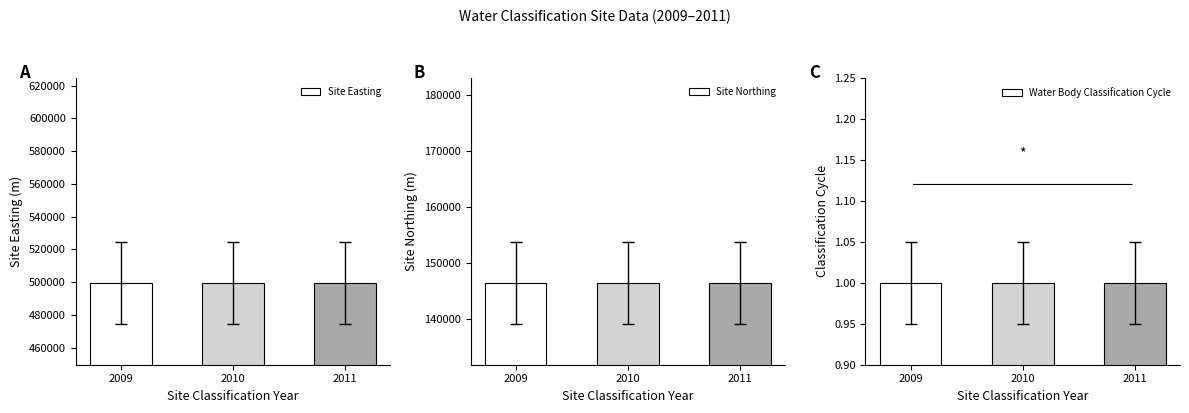

Which label corresponds to the smallest value in the chart?

2009